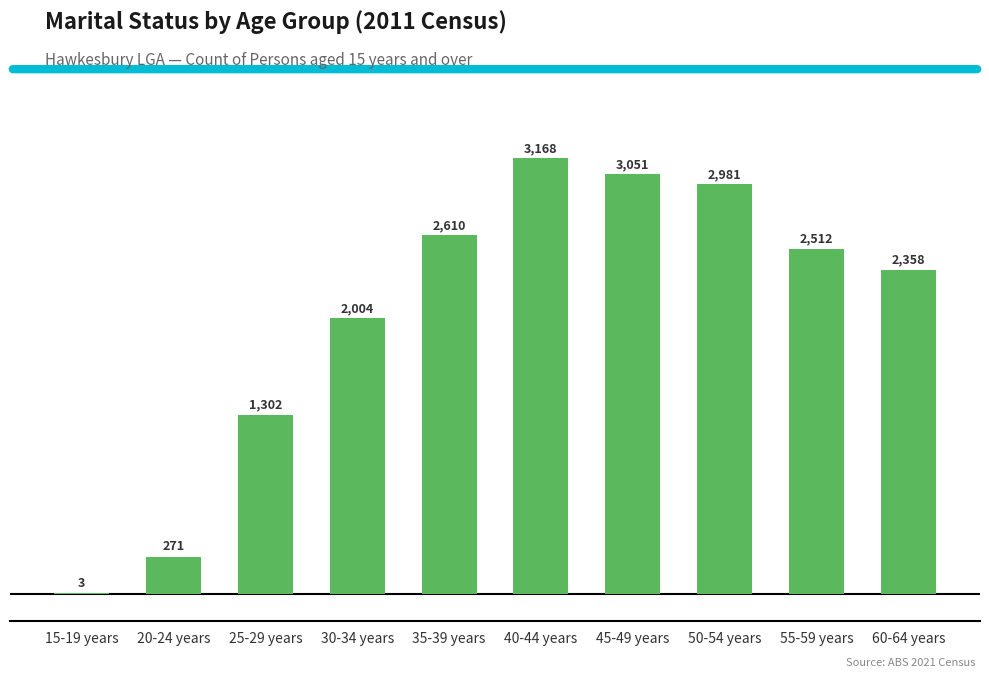

The chart shows a value of 554 at 30-34 years. True or false?

False